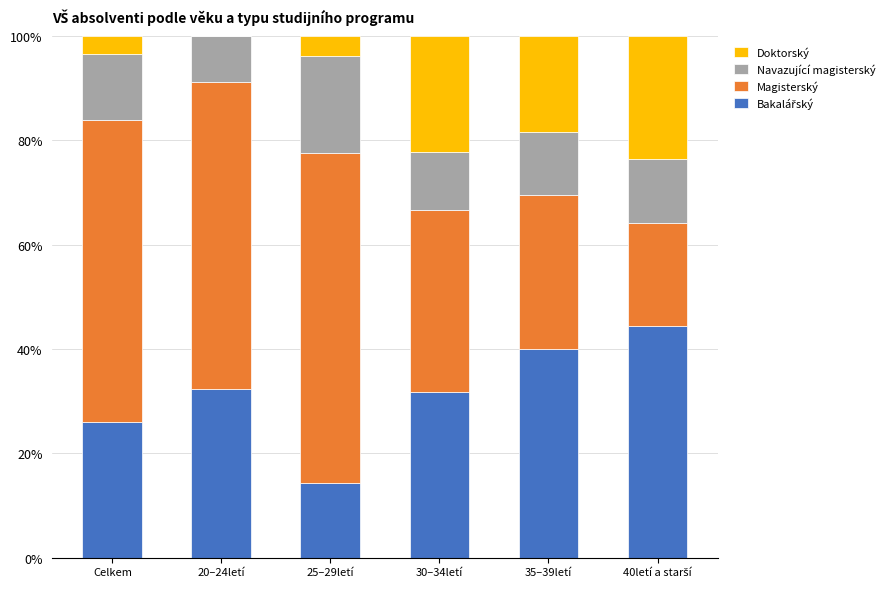

What is the sum of the Doktorský values at Celkem and 25–29letí?

7.2